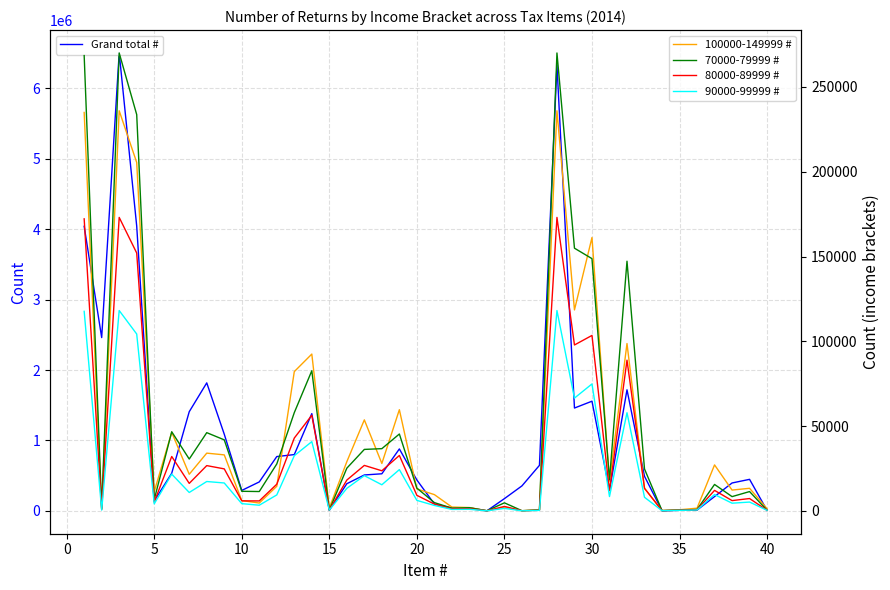

Which series has the widest spread of values?

Grand total #